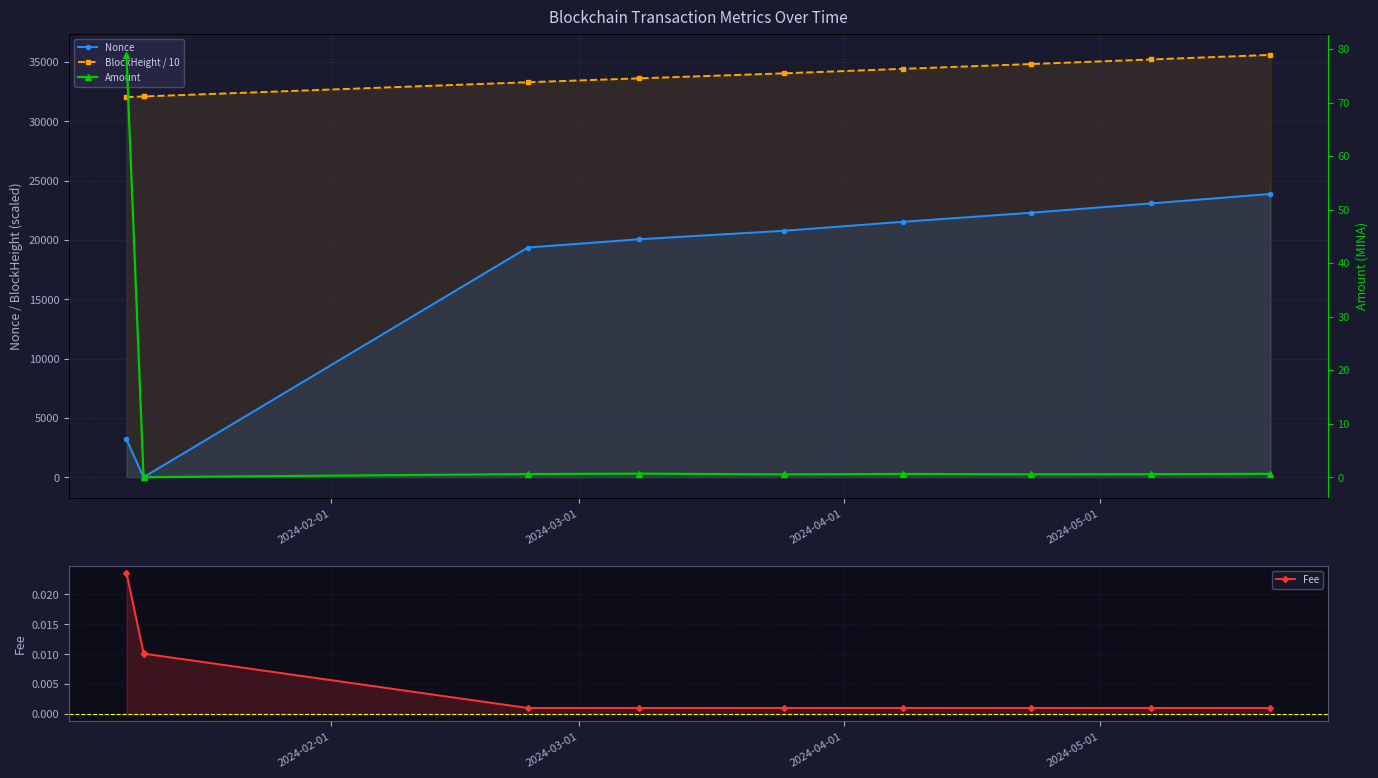

Which series ends up on top after the final intersection of Amount and Fee?

Amount